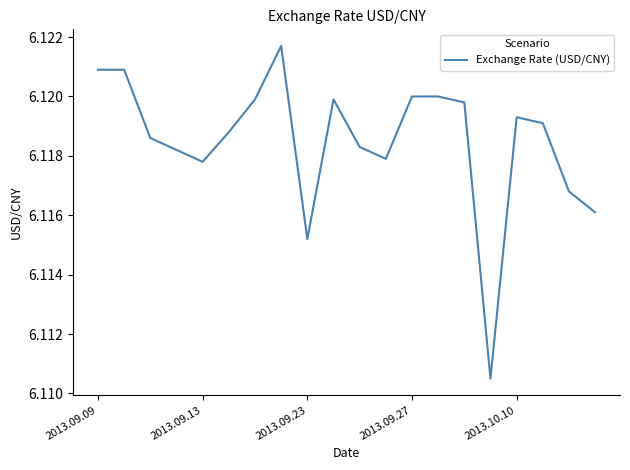

Which has a higher value, 2013.10.10 or 2013.09.09?

2013.09.09